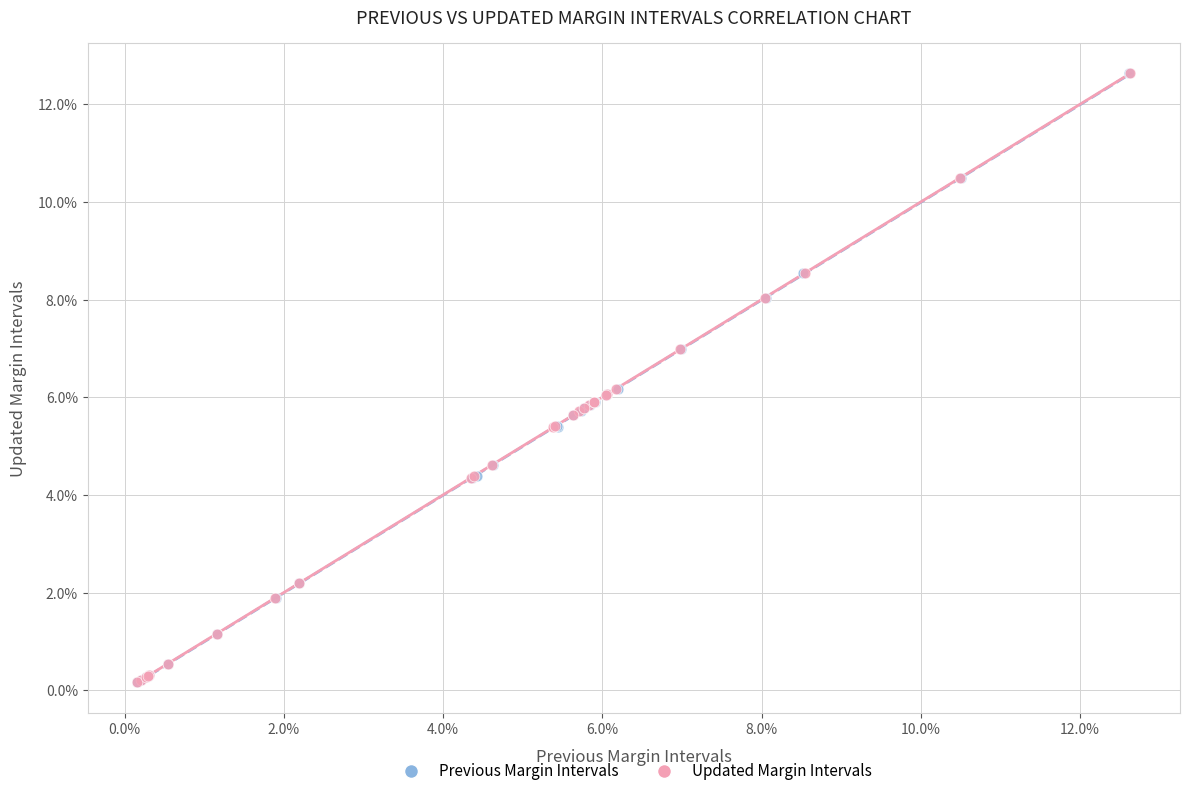

What are all the series names shown in the legend?

Previous Margin Intervals, Updated Margin Intervals